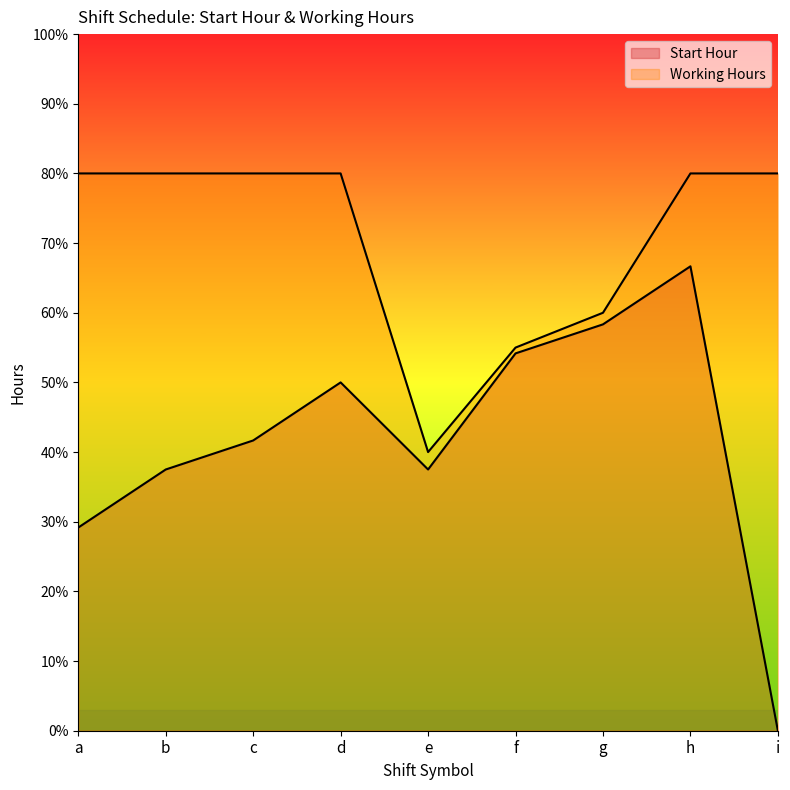

At which category does the chart reach its minimum across all series?

i